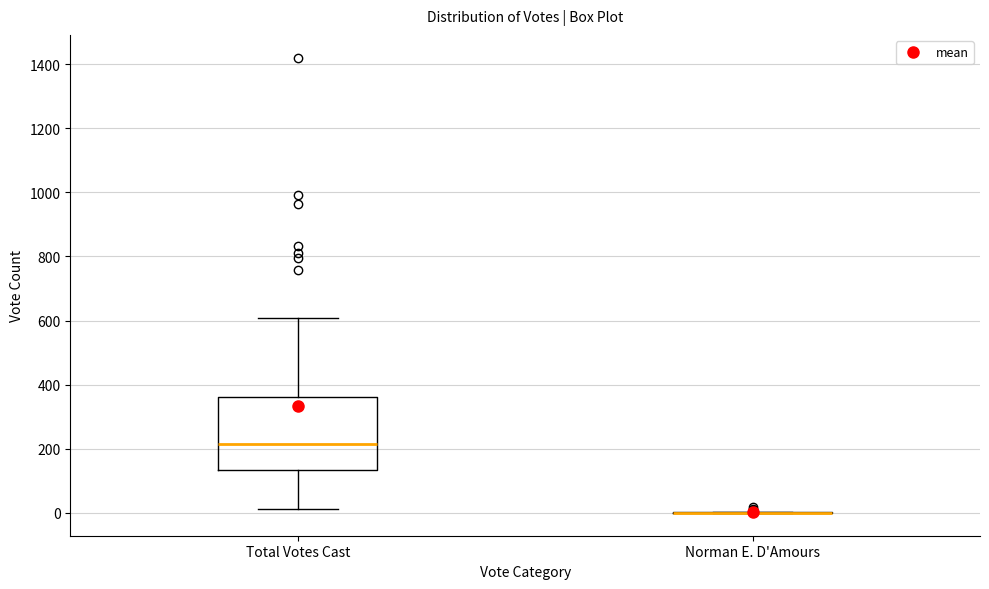

Reading left to right, read every box against the y-axis: the position of its median line, the range the box covers, and the ends of its whiskers. The values are not printed on the chart, so give them approximately, as read against the axis.

Total Votes Cast: median 220, box 140 to 360, whiskers 20 to 600
Norman E. D'Amours: box collapsed to a line at 0, whiskers 0 to 0